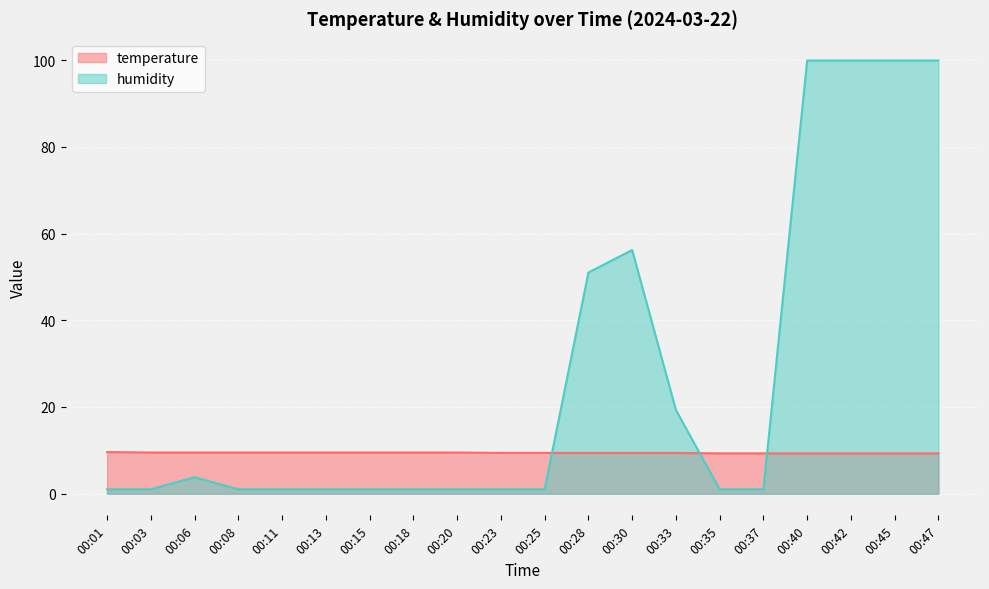

What is the total value across all series at 00:40?

109.2